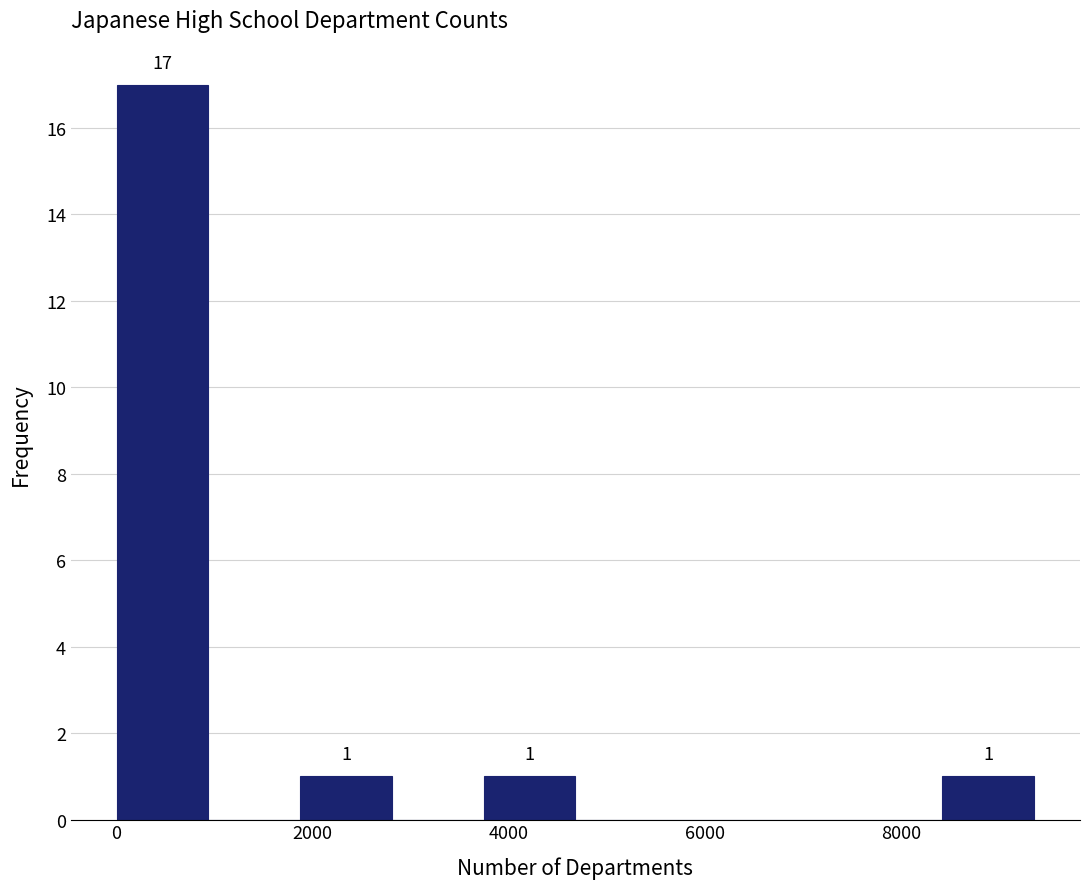

Which range on the x-axis has the tallest bar?

0 to 1000